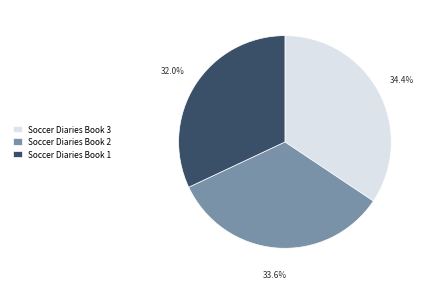

To the nearest percent, what portion does Soccer Diaries Book 3 represent?

34%